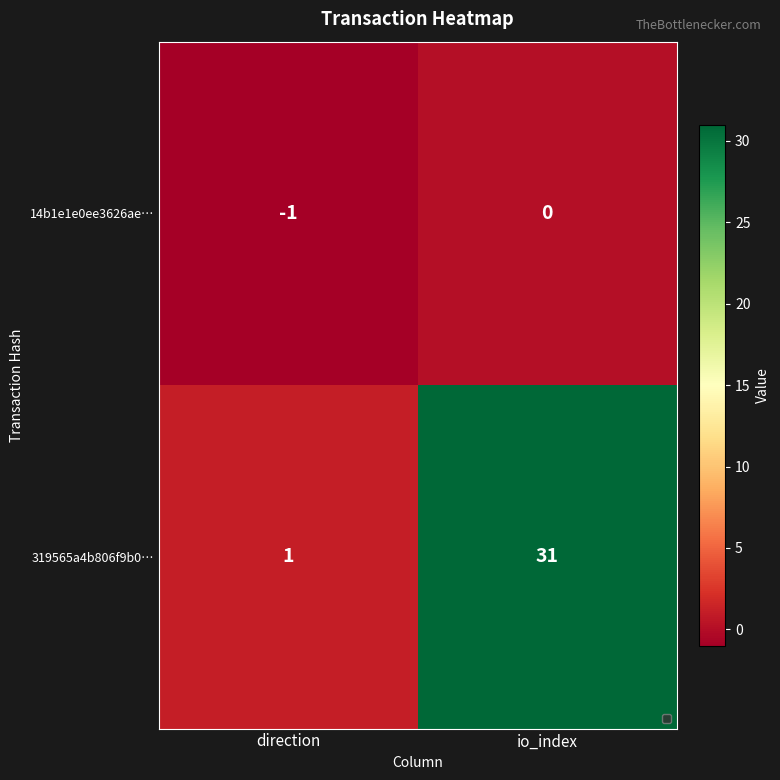

What is the average value of the 319565a4b806f9b0… series?

16